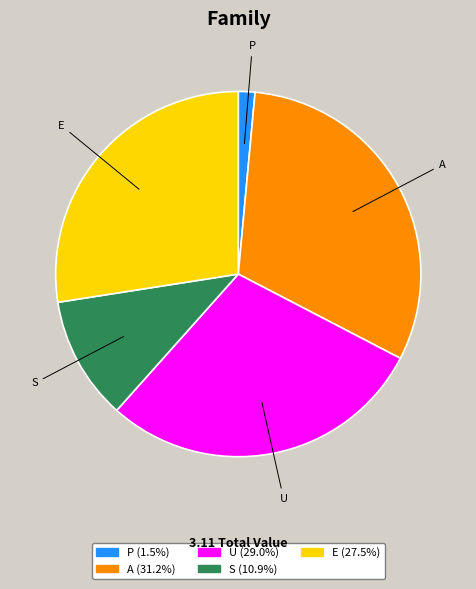

Does U account for over 50% of the chart?

No